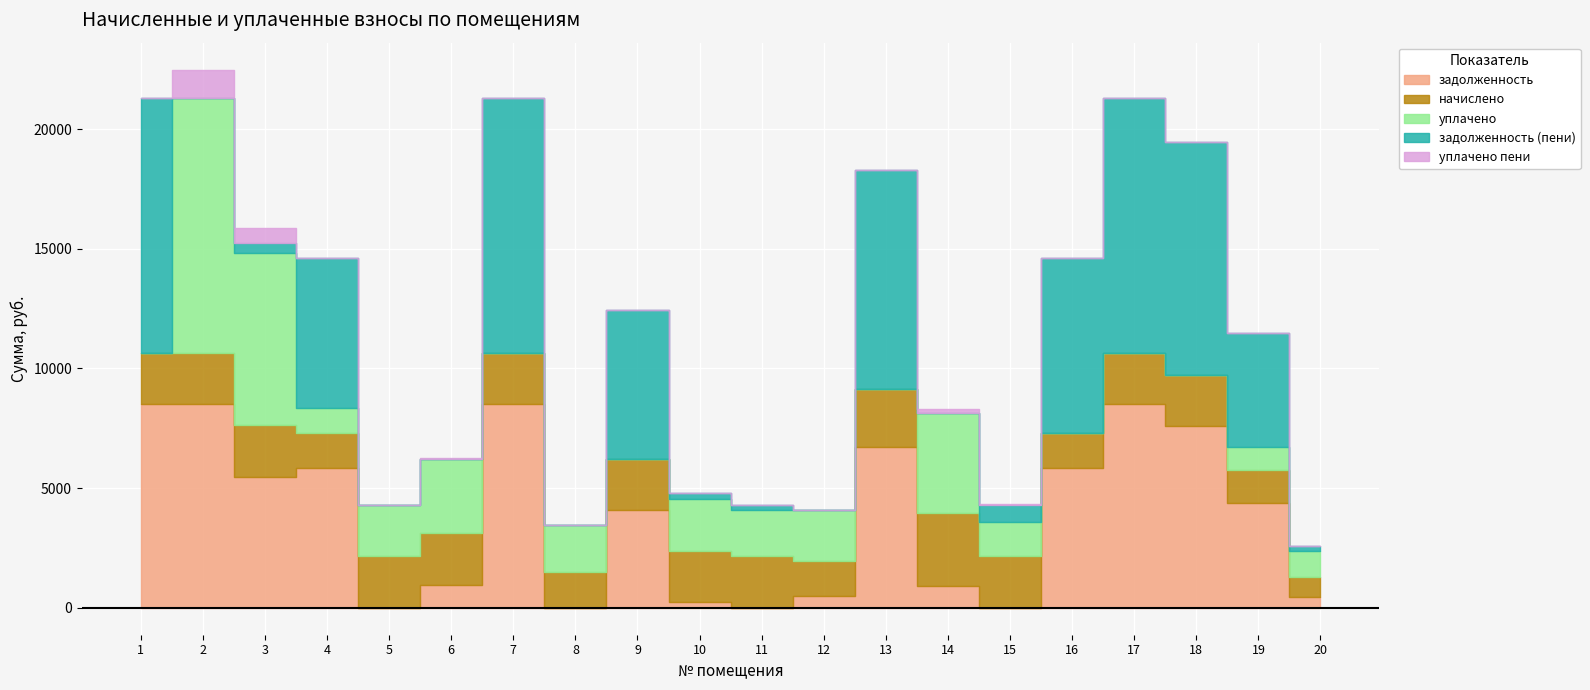

Does the chart display data point markers on the line(s)?

No